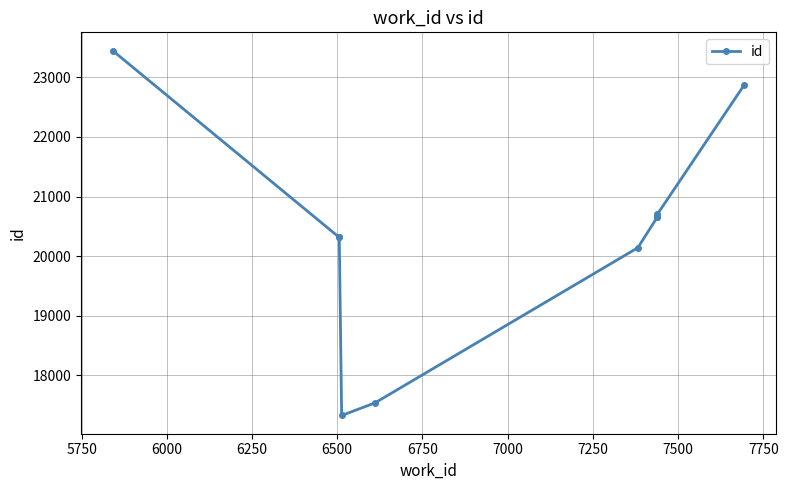

The value at 6000 is 30042. True or false?

False